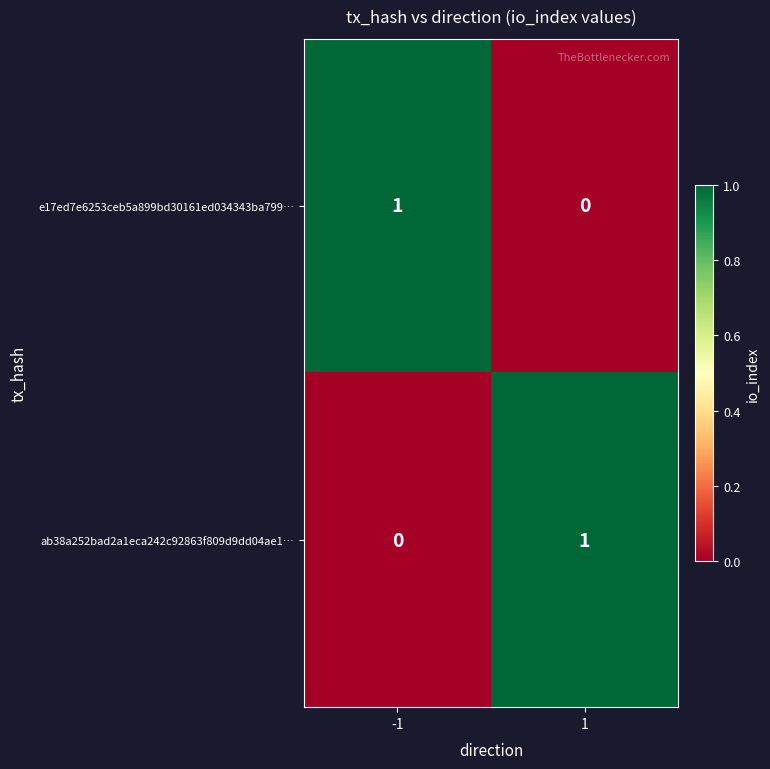

True or false: ab38a252bad2a1eca242c92863f809d9dd04ae1… has a value of 0 at -1.

True